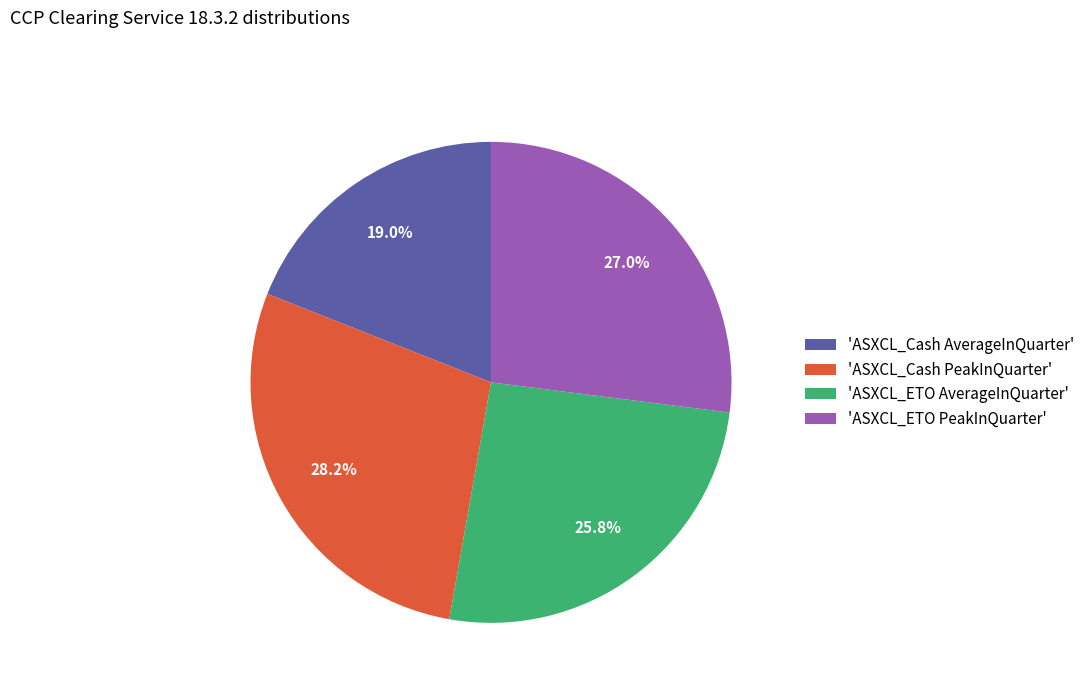

Which category has the biggest portion of the pie?

'ASXCL_Cash PeakInQuarter'